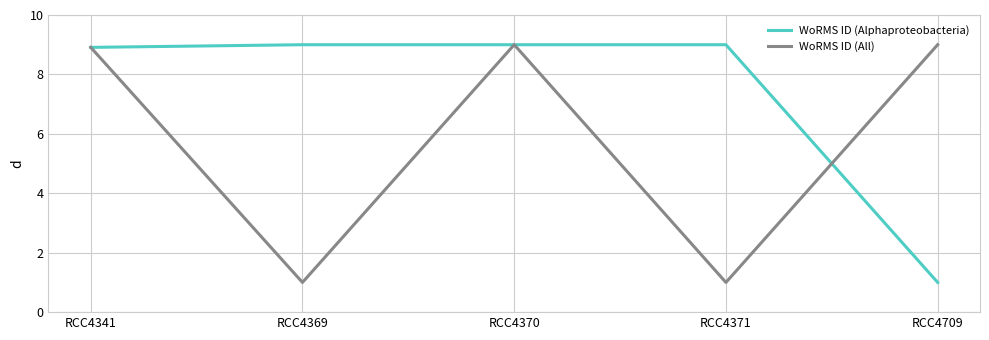

What is the difference between the WoRMS ID (Alphaproteobacteria) values at RCC4709 and RCC4370?

8.0